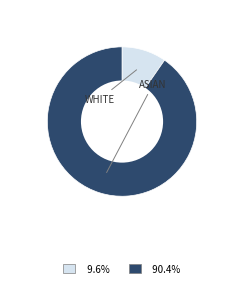

Is there any slice that represents more than half of the pie?

Yes